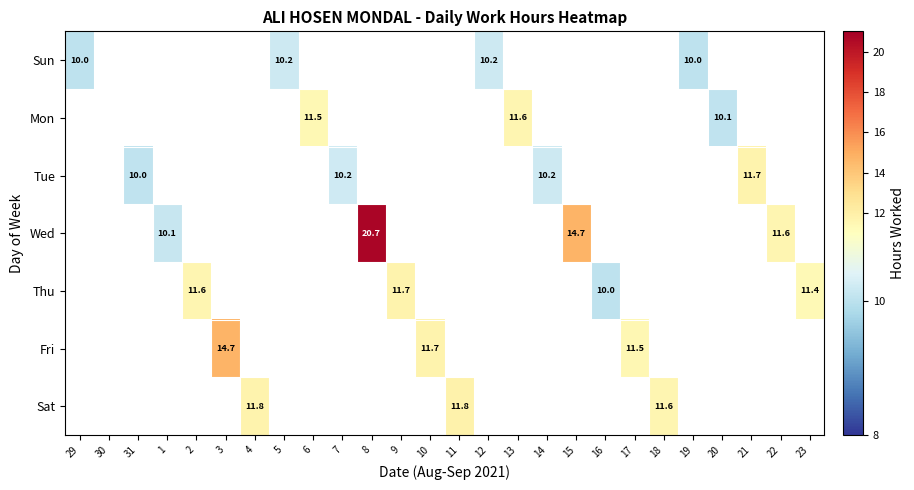

The value of Mon at 13 is 5.4. True or false?

False